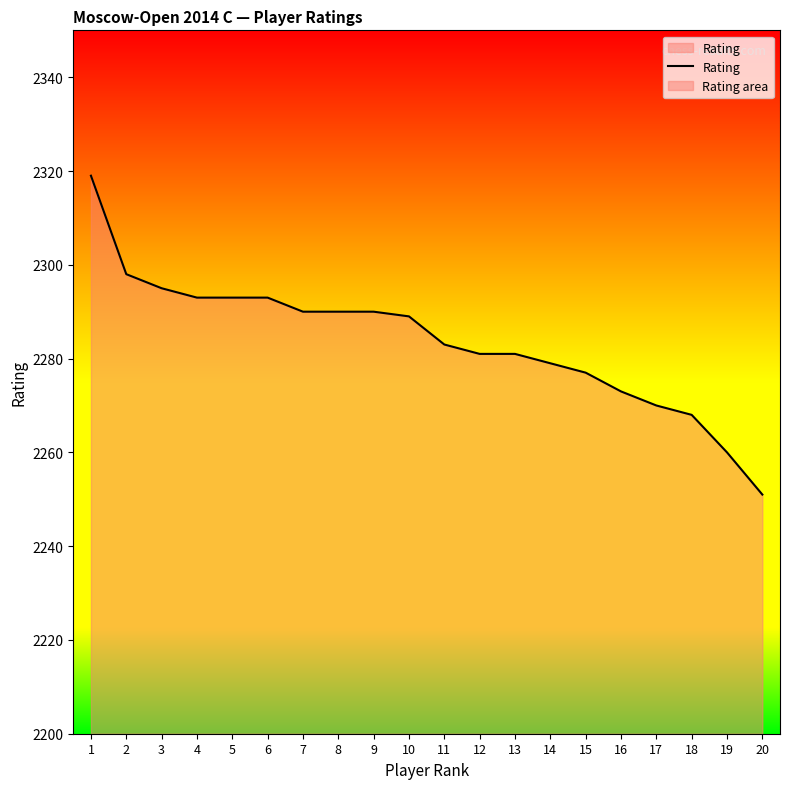

True or false: the data shows 2289 at 10.

True